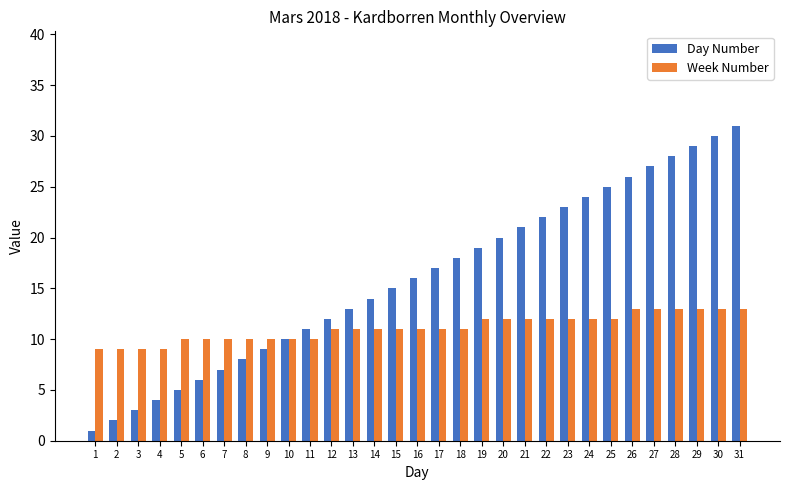

How many Week Number values are between 10 and 12?

21